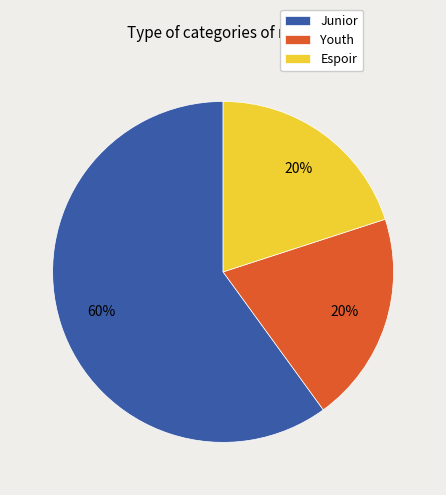

Combined, do Junior and Youth account for over 50%?

Yes